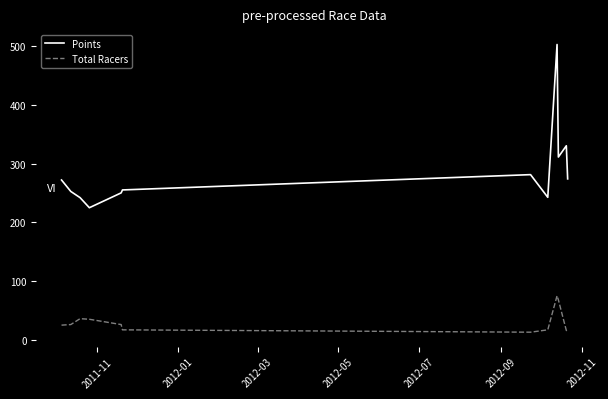

What is the smallest value displayed?

13.0